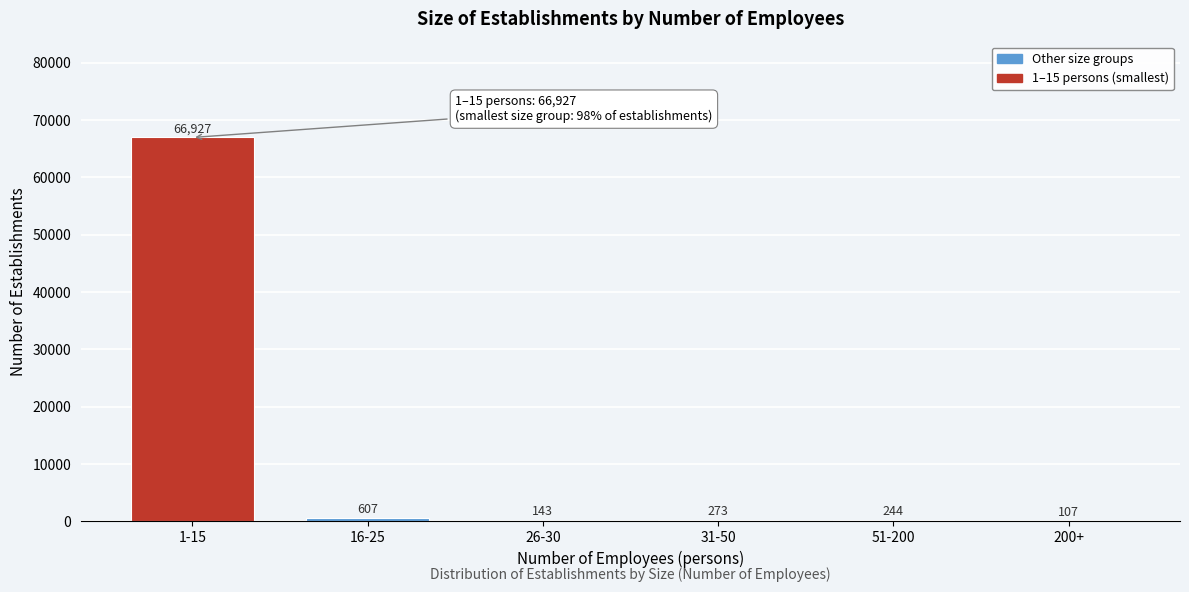

Reading left to right, transcribe all the data shown in this chart.

1-15=66927	16-25=607	26-30=143	31-50=273	51-200=244	200+=107